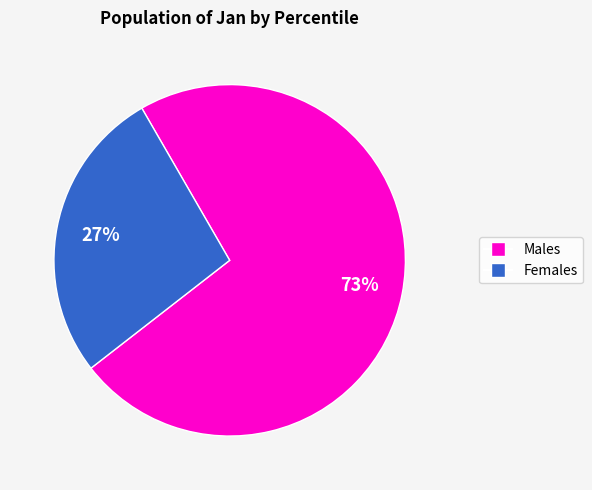

Count the number of slices in the pie.

2